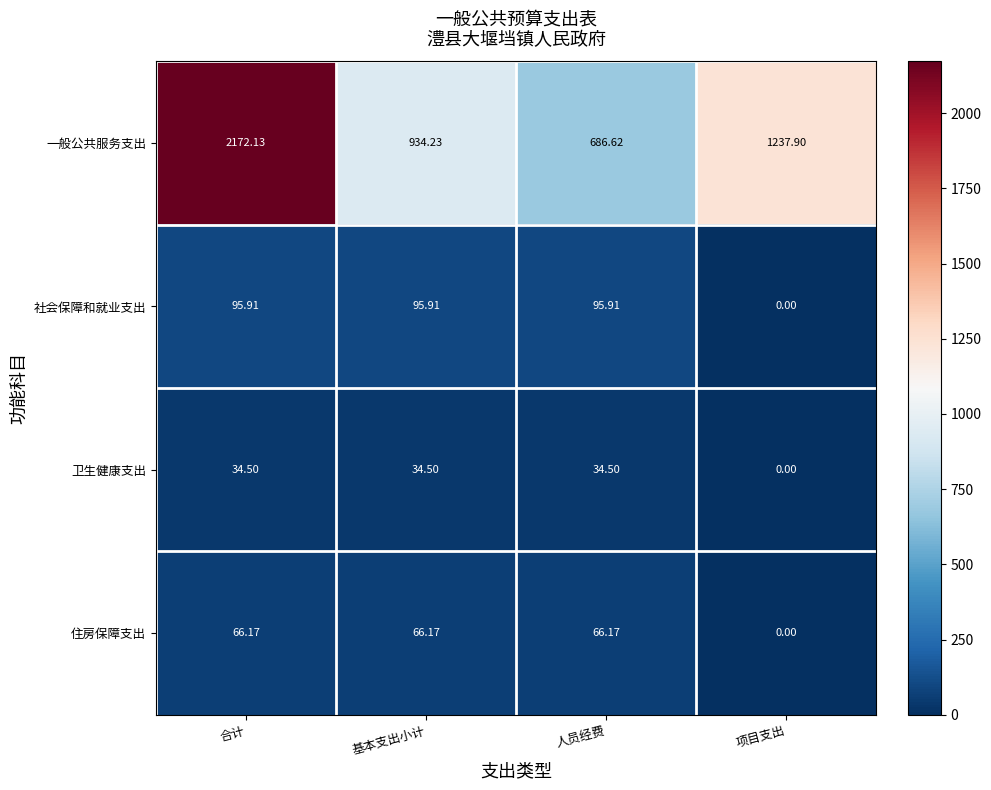

At which category is the sum across all series the highest?

合计